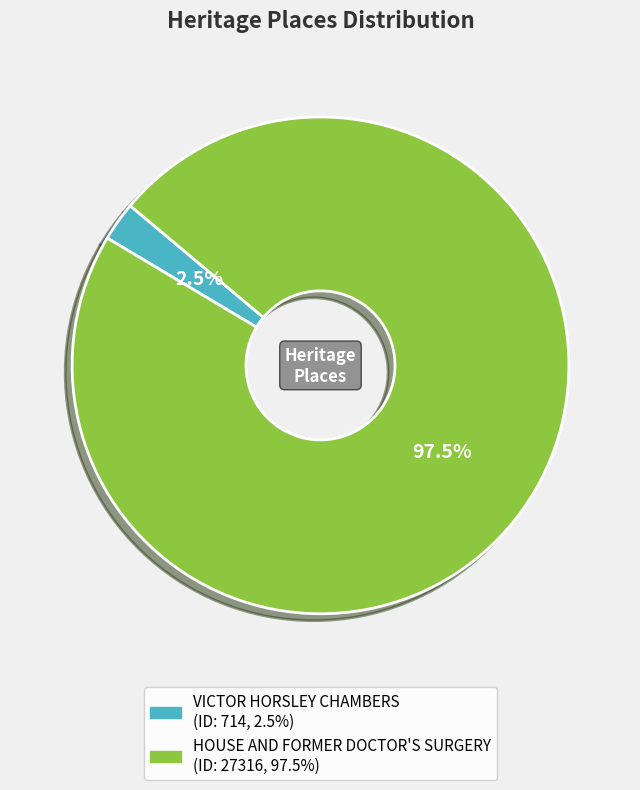

Between HOUSE AND FORMER DOCTOR'S SURGERY and VICTOR HORSLEY CHAMBERS, which is larger?

HOUSE AND FORMER DOCTOR'S SURGERY